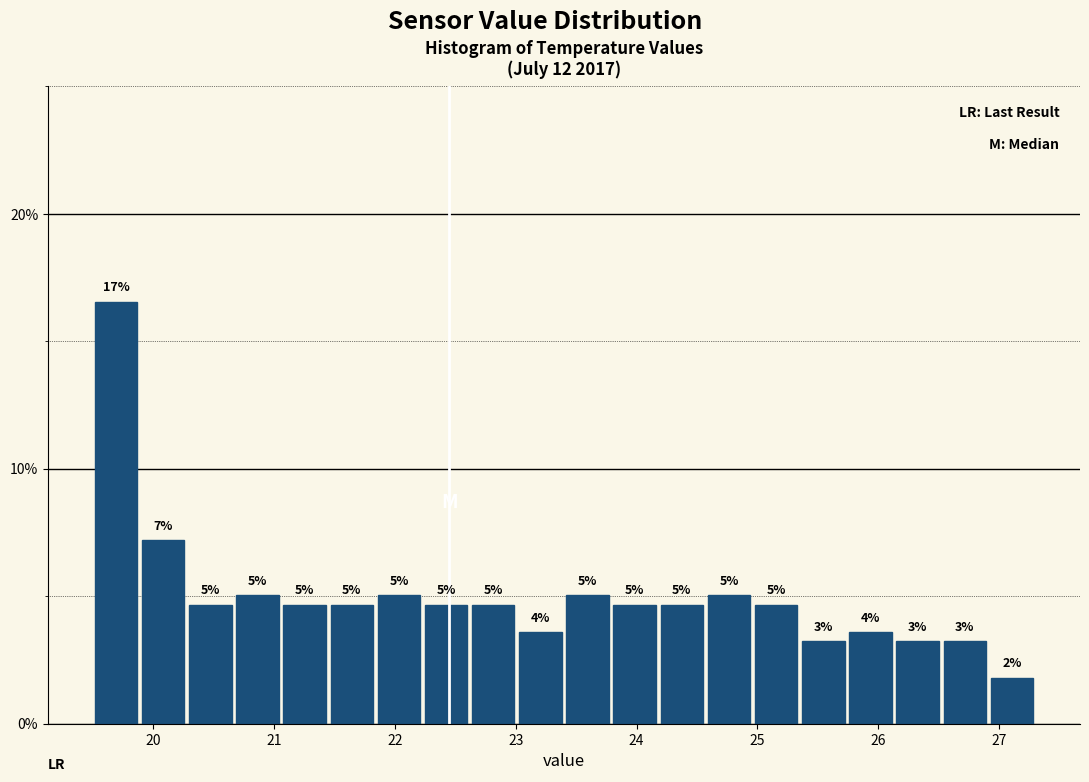

Around what value on the x-axis is the tallest bar? Give the approximate position of its centre, as read against the axis.

19.7